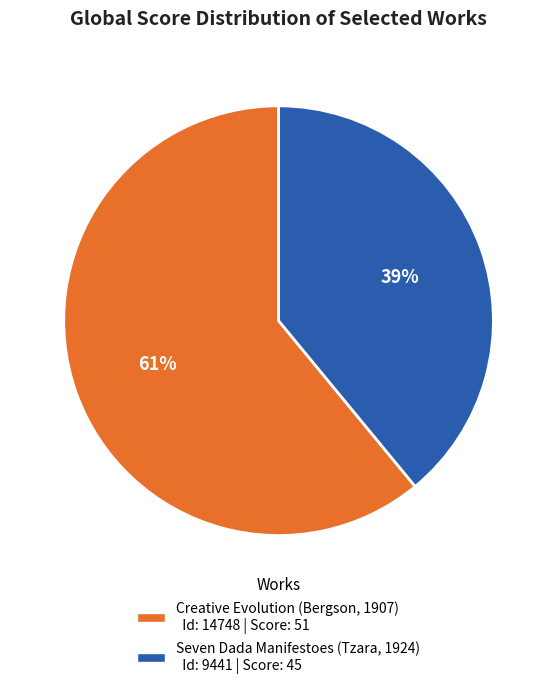

Which category has the smallest portion of the pie?

Seven Dada Manifestoes (Tzara, 1924)